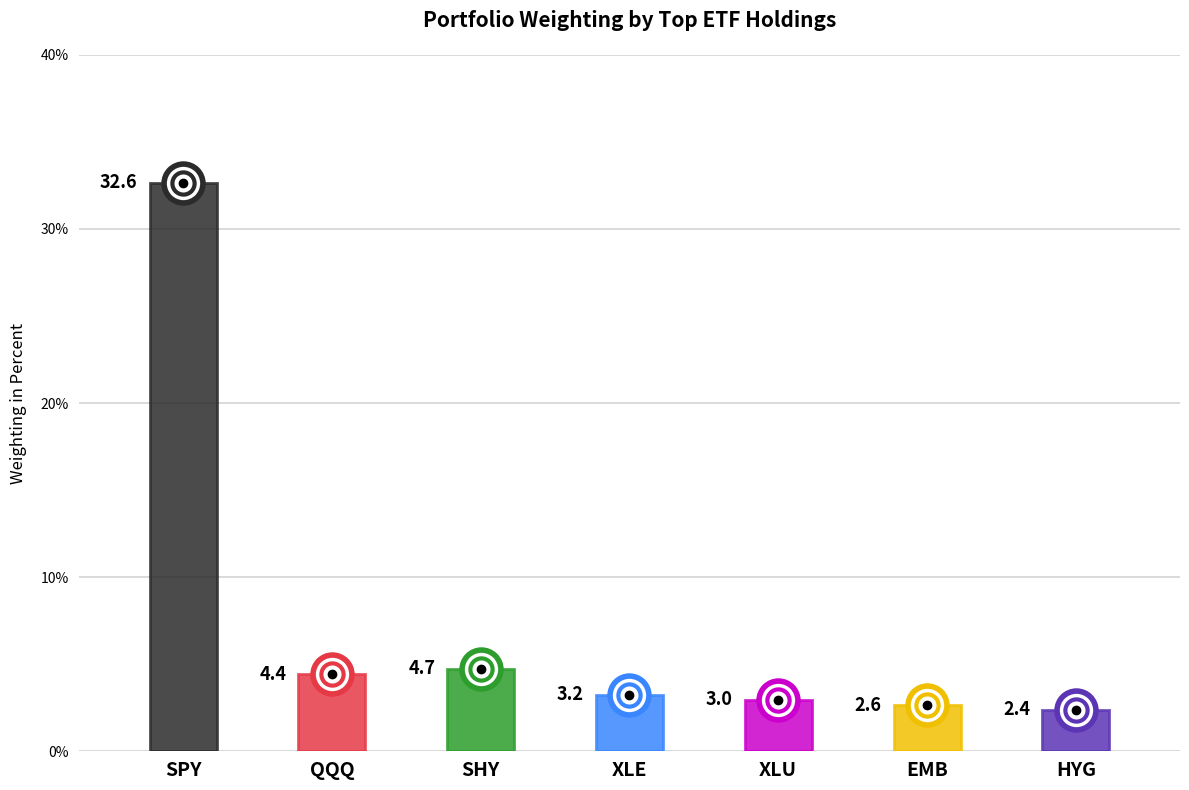

Approximately how many times larger is the value at XLU compared to XLE?

0.9